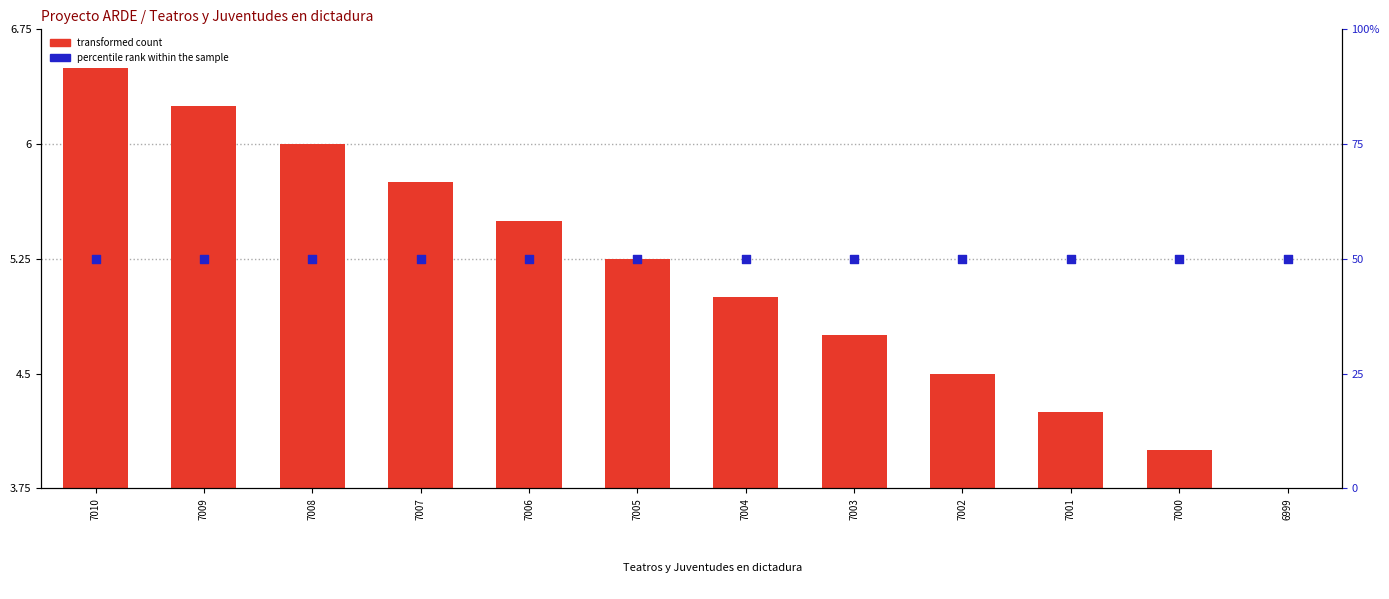

At which category is the sum across all series the highest?

7010